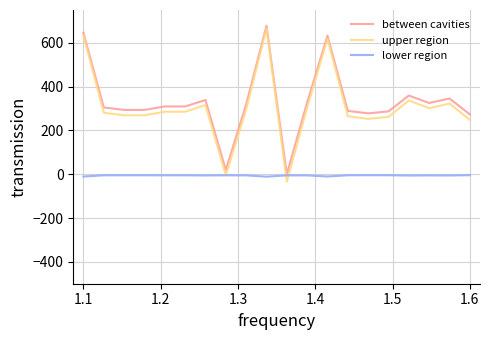

Which series has the largest range (max minus min)?

upper region